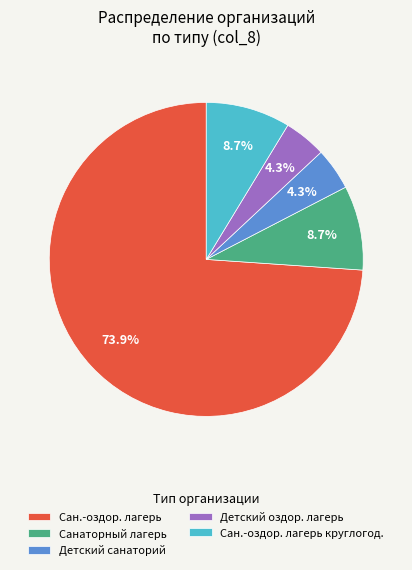

Which category has the biggest portion of the pie?

Сан.-оздор. лагерь